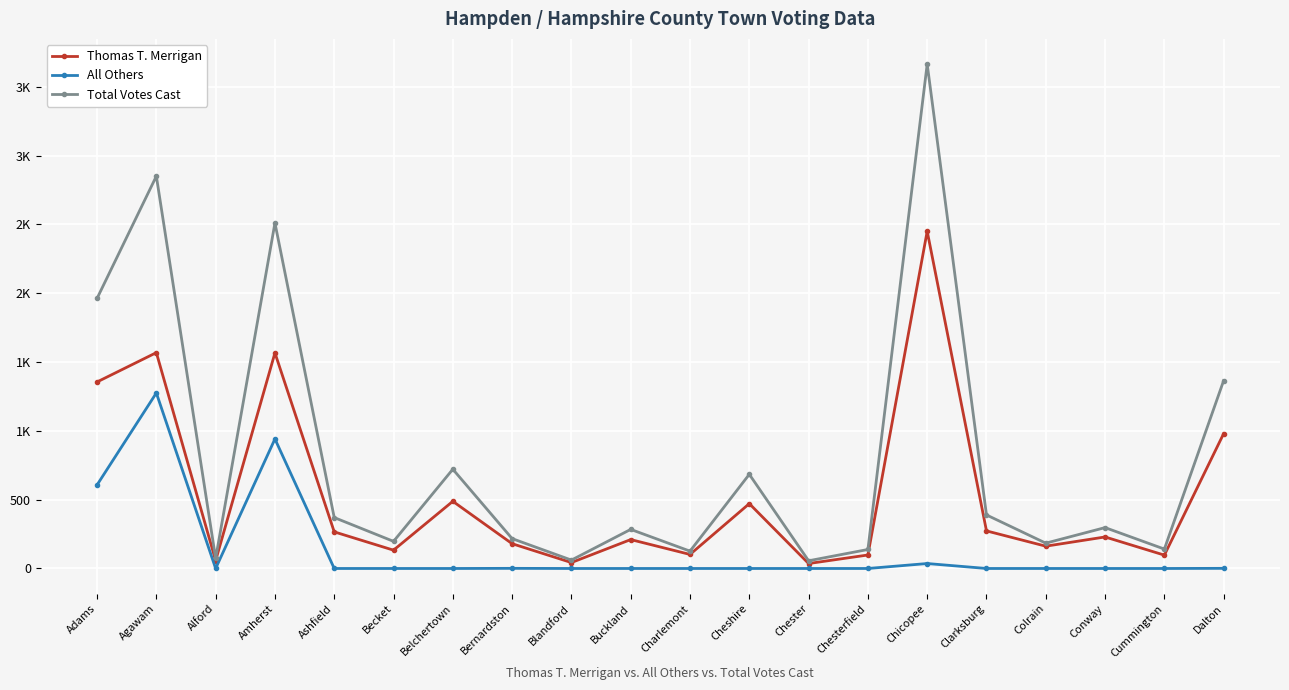

In All Others, how many points are lower than both neighbors (excluding endpoints)?

1